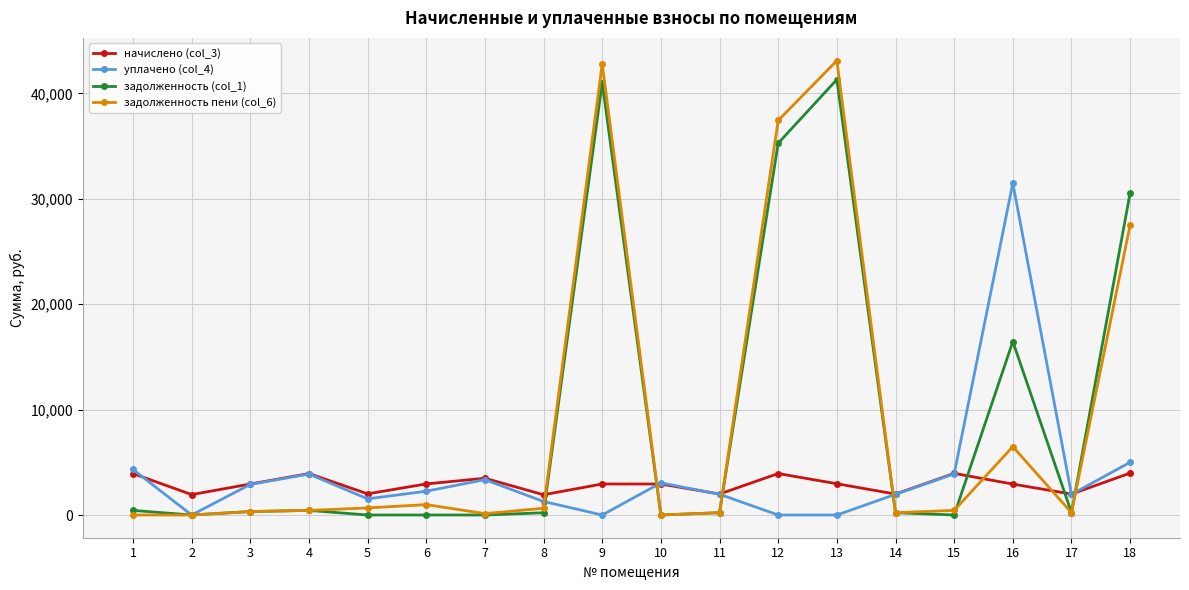

What is the minimum value for начислено (col_3)?

1921.4